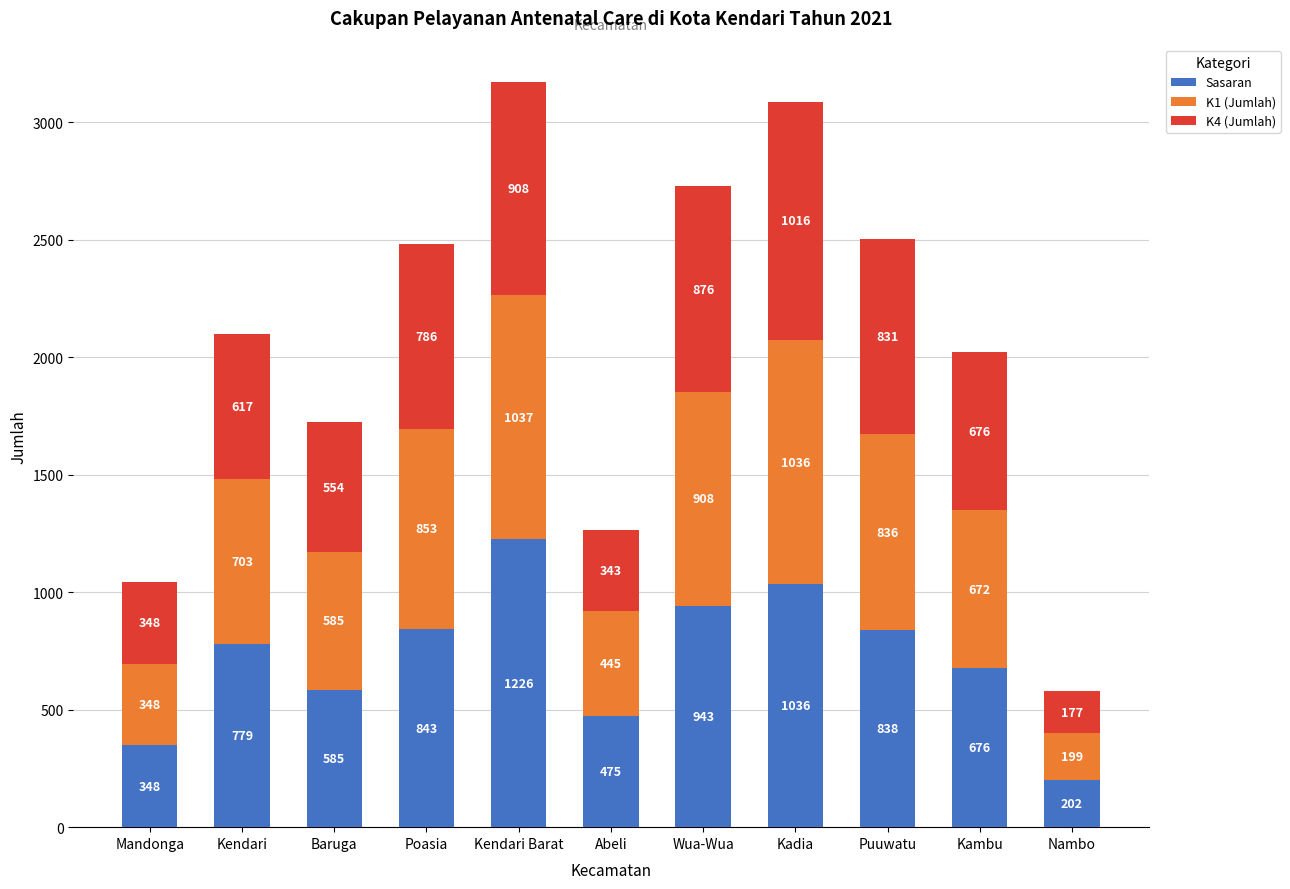

What is the total value across all series at Kadia?

3088